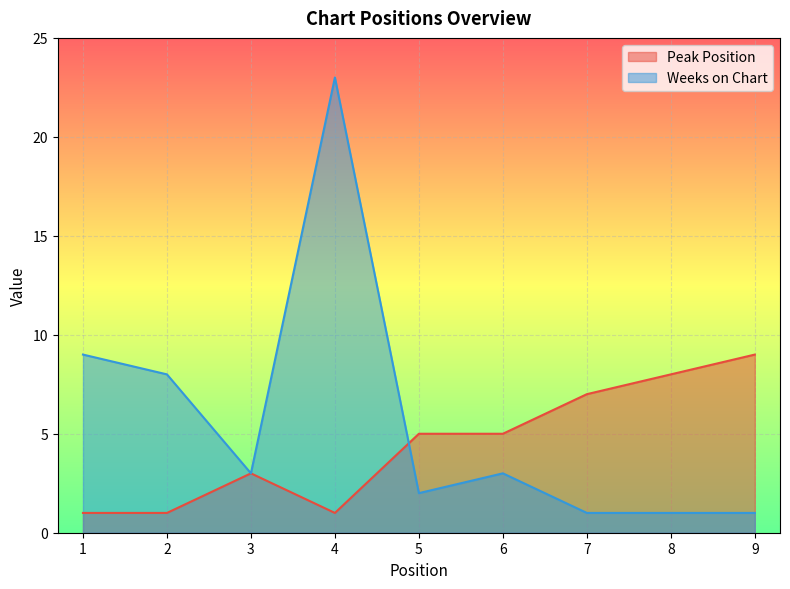

Reading left to right, what are all the values shown in this chart?

Peak Position: 1	1	3	1	5	5	7	8	9
Weeks on Chart: 9	8	3	23	2	3	1	1	1